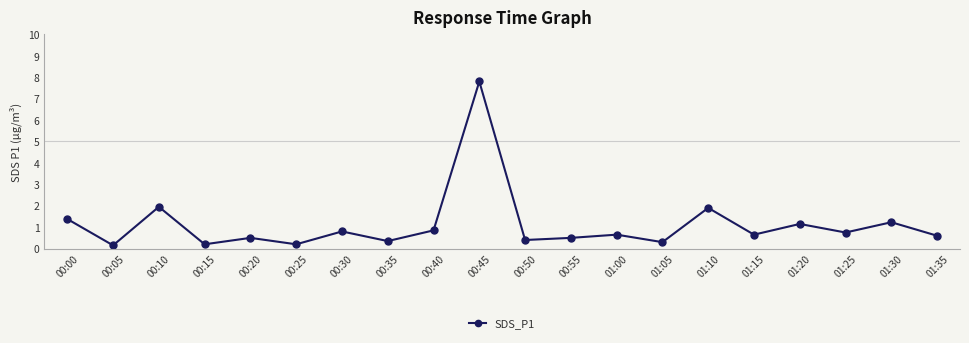

Which category has the highest value across all series?

00:45